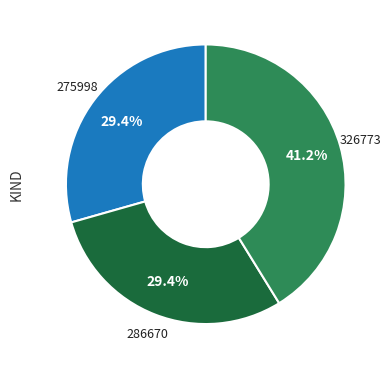

What is the ratio of the value at 326773 to the value at 275998?

1.4